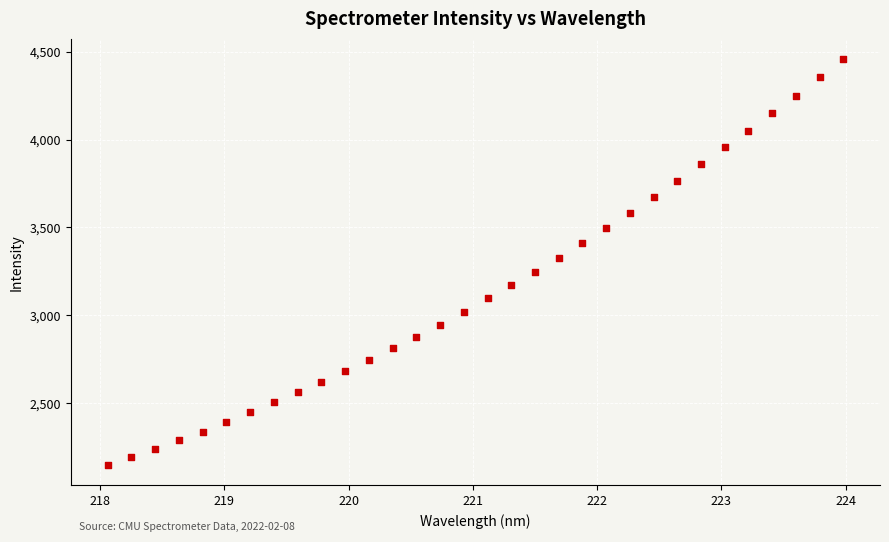

What is the range of Y values (max minus min)?

2311.8